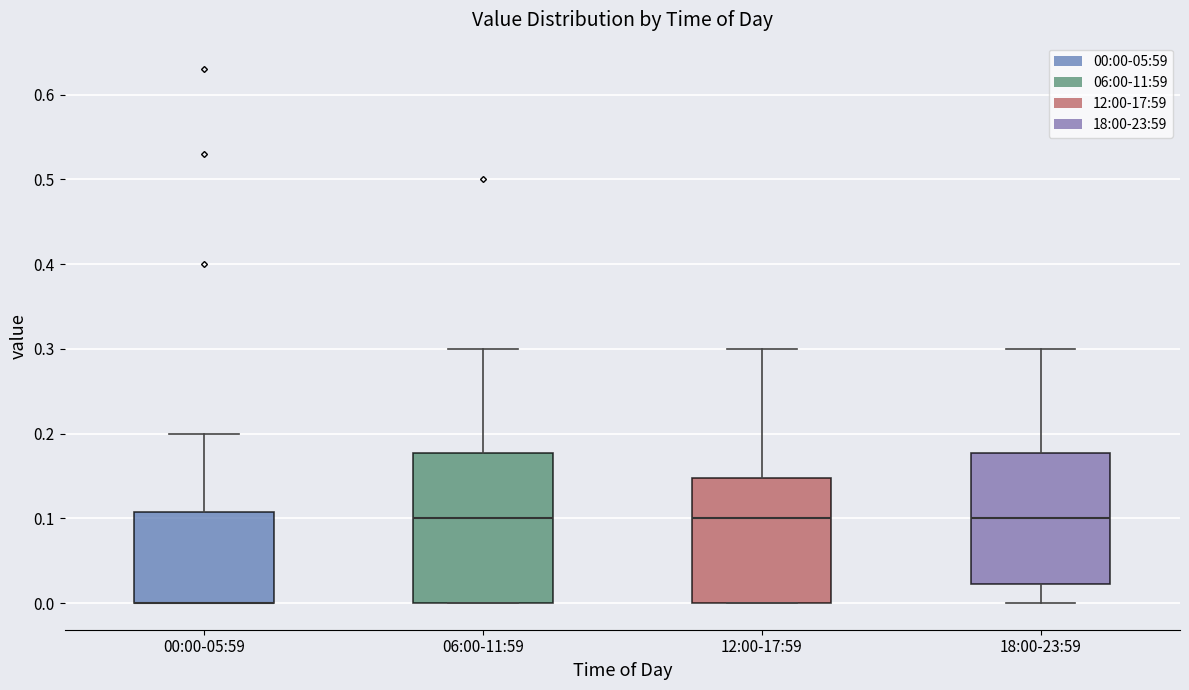

Where does the upper whisker of the box for 06:00-11:59 end on the y-axis? The values are not printed on the chart, so give them approximately, as read against the axis.

0.30